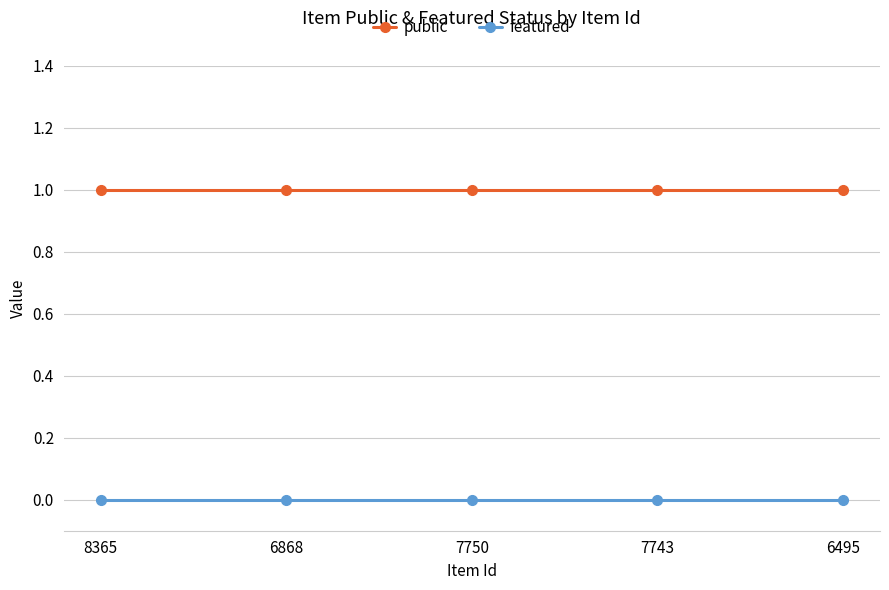

Reading left to right, transcribe all the data shown in this chart.

public: 8365=1	6868=1	7750=1	7743=1	6495=1
featured: 8365=0	6868=0	7750=0	7743=0	6495=0